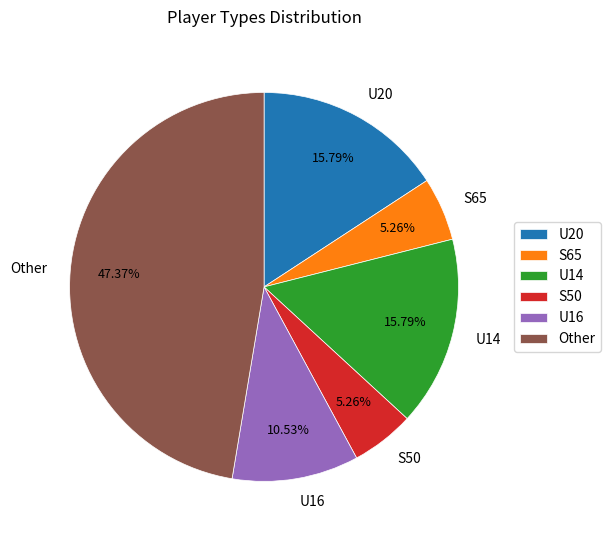

Count the number of slices in the pie.

6